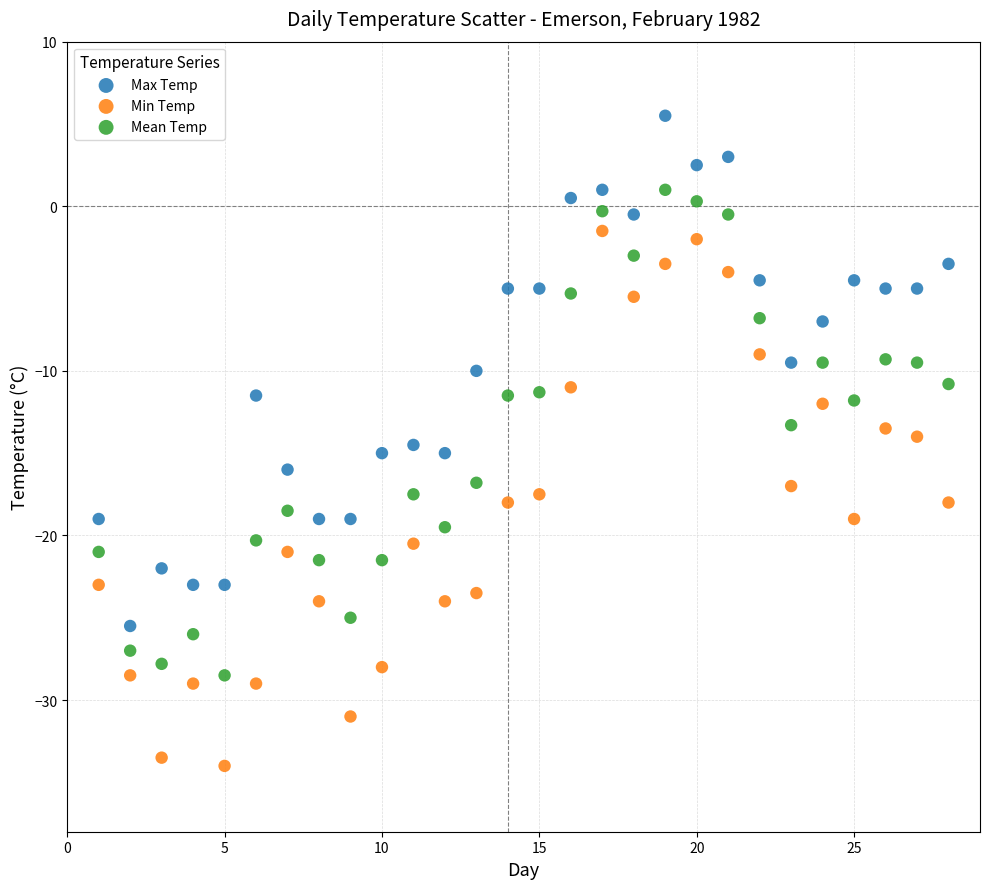

What are all the series names shown in the legend?

Max Temp, Min Temp, Mean Temp